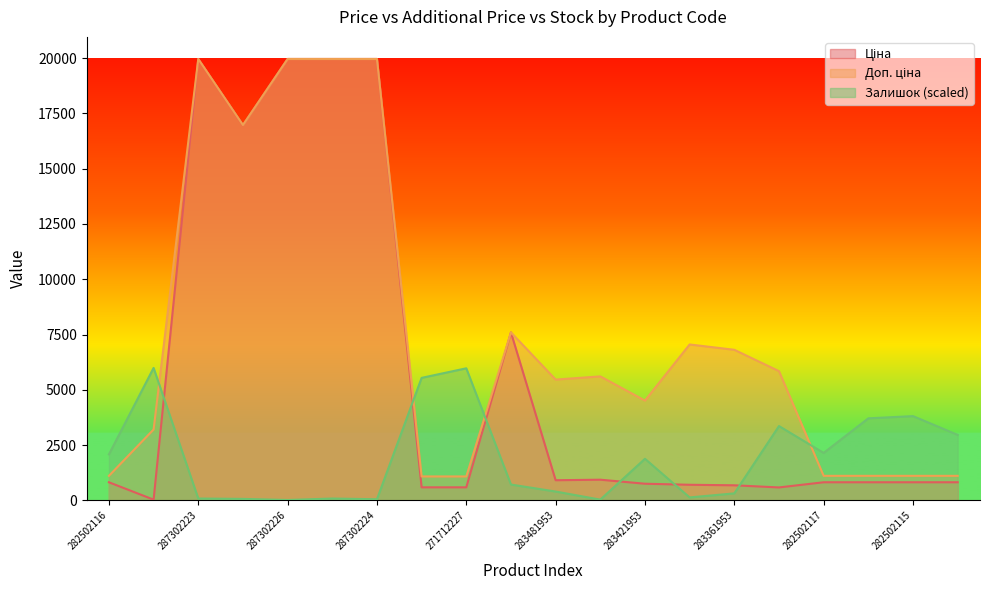

What is the difference between the maximum and second lowest values in the Ціна series?

19379.8